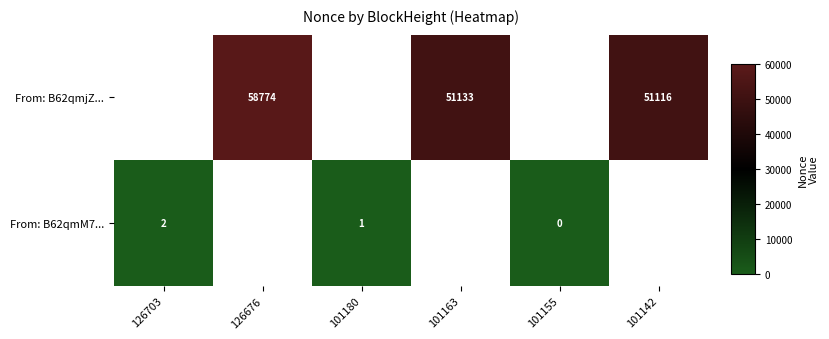

The From: B62qmM7... series shows 3 at 126703. True or false?

False